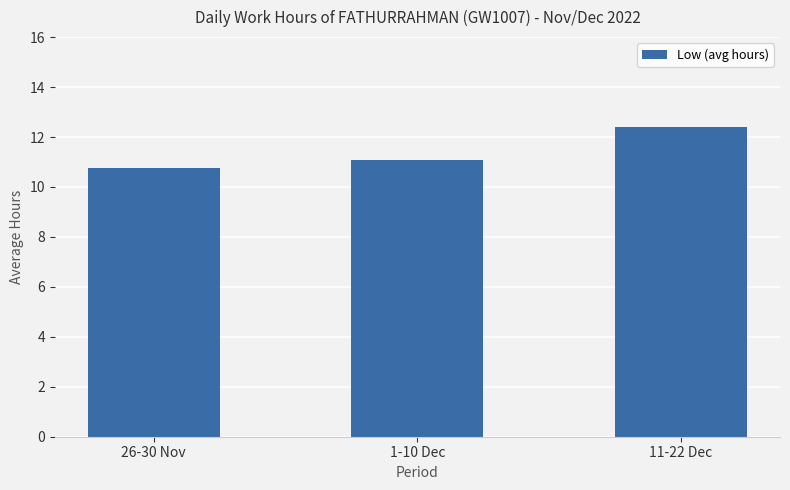

Which category has the lowest value across all series?

26-30 Nov